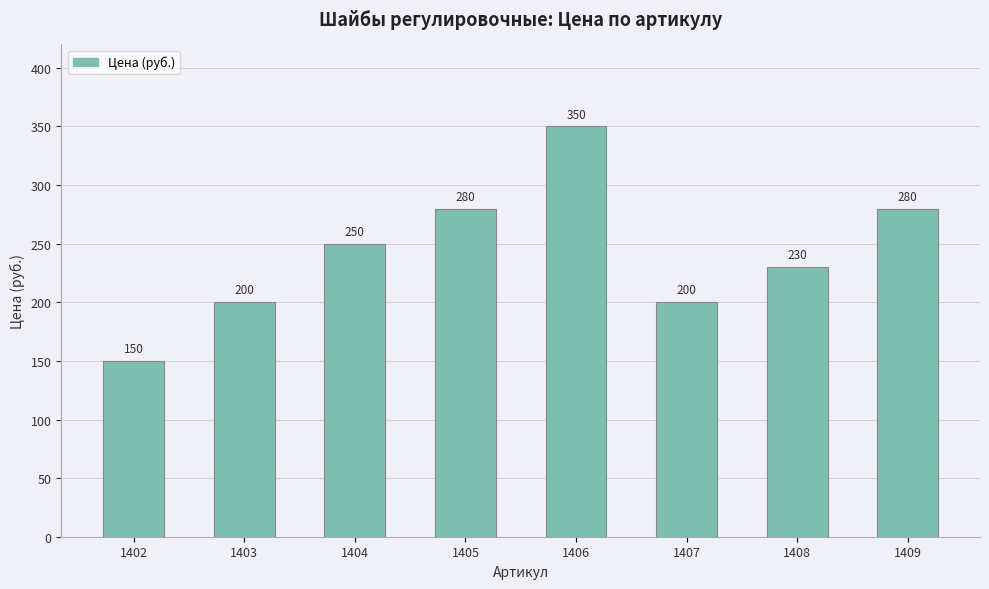

At which label is the value closest to 250?

1404